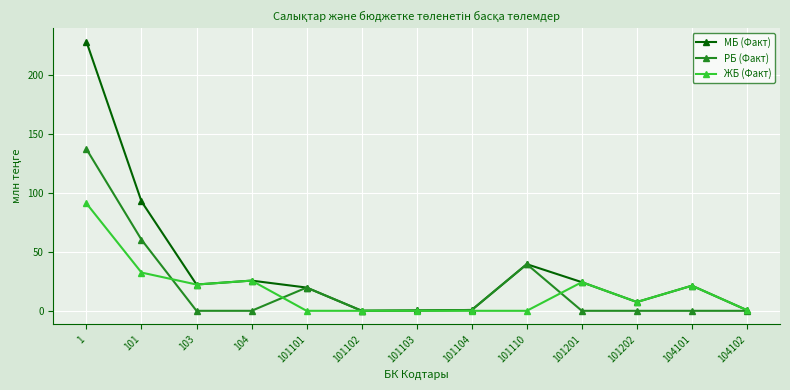

What are all the series names shown in the legend?

МБ (Факт), РБ (Факт), ЖБ (Факт)